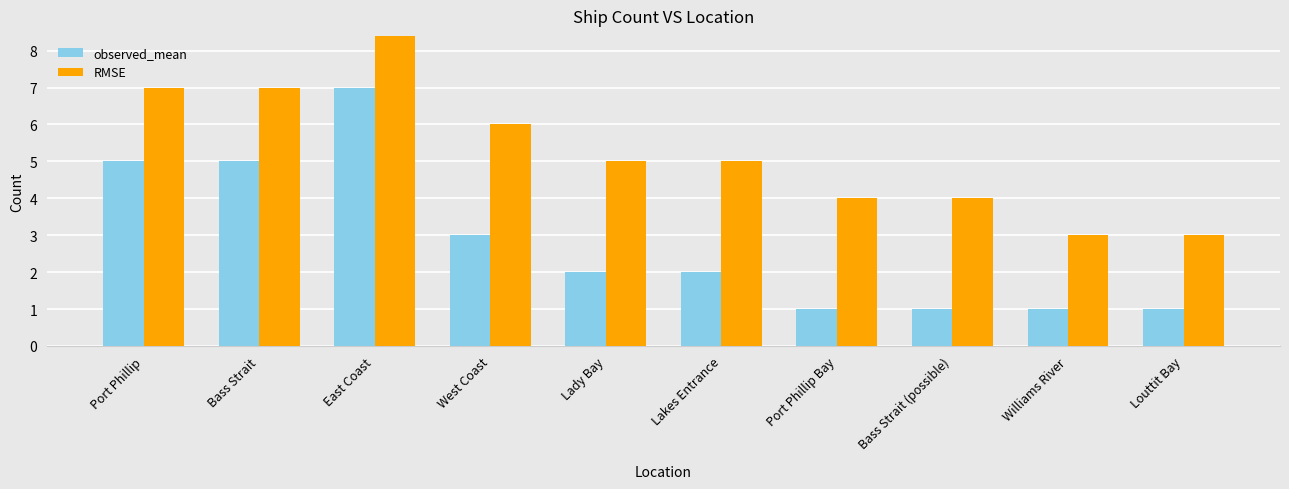

What is the sum of the RMSE values at Louttit Bay and West Coast?

9